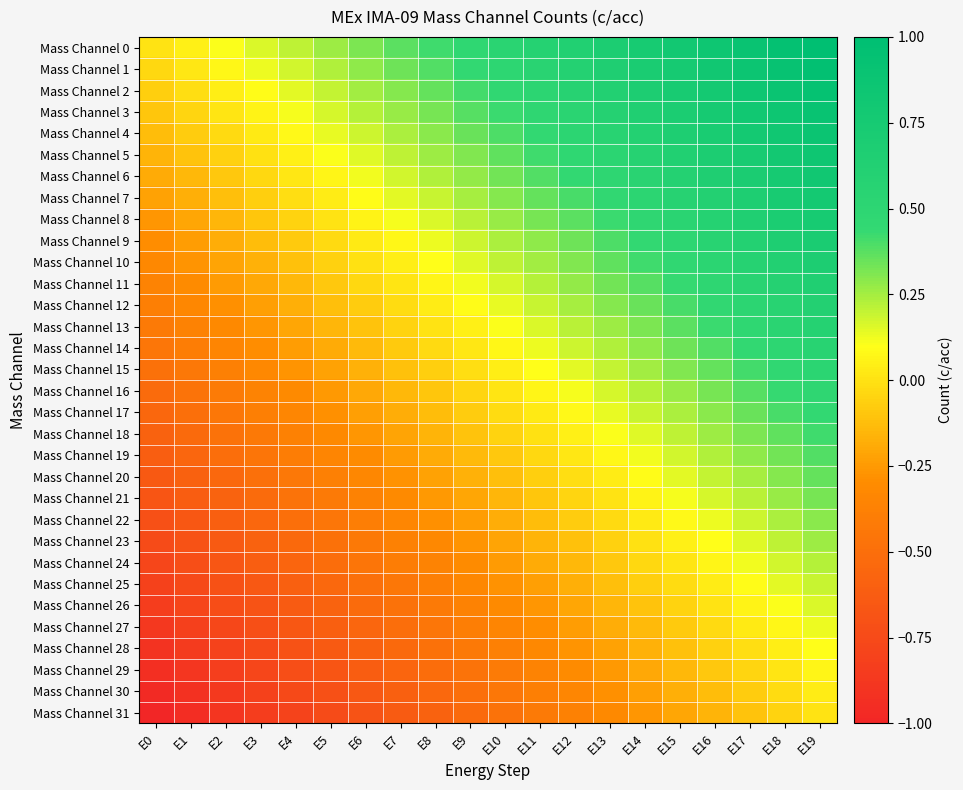

What is the smallest value displayed?

-1.0